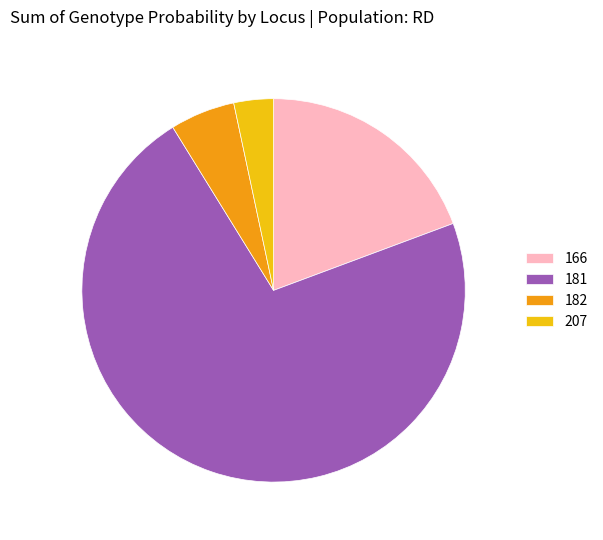

The 207 slice represents 3% of the pie. True or false?

True